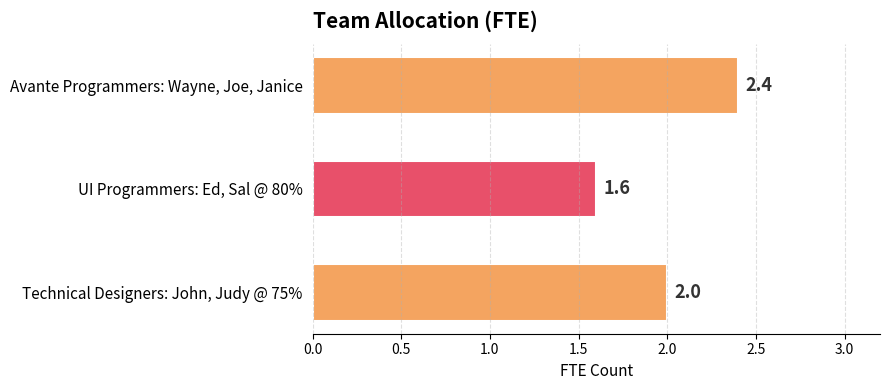

Where is the data nearest to the value 2?

Technical Designers: John, Judy @ 75%